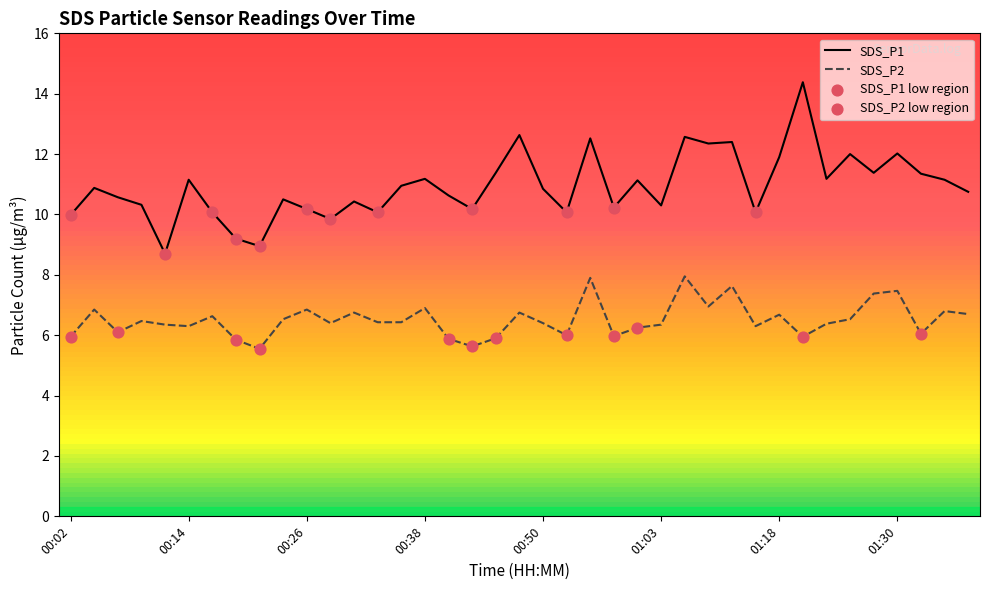

What is the highest value of the SDS_P2 series?

8.0